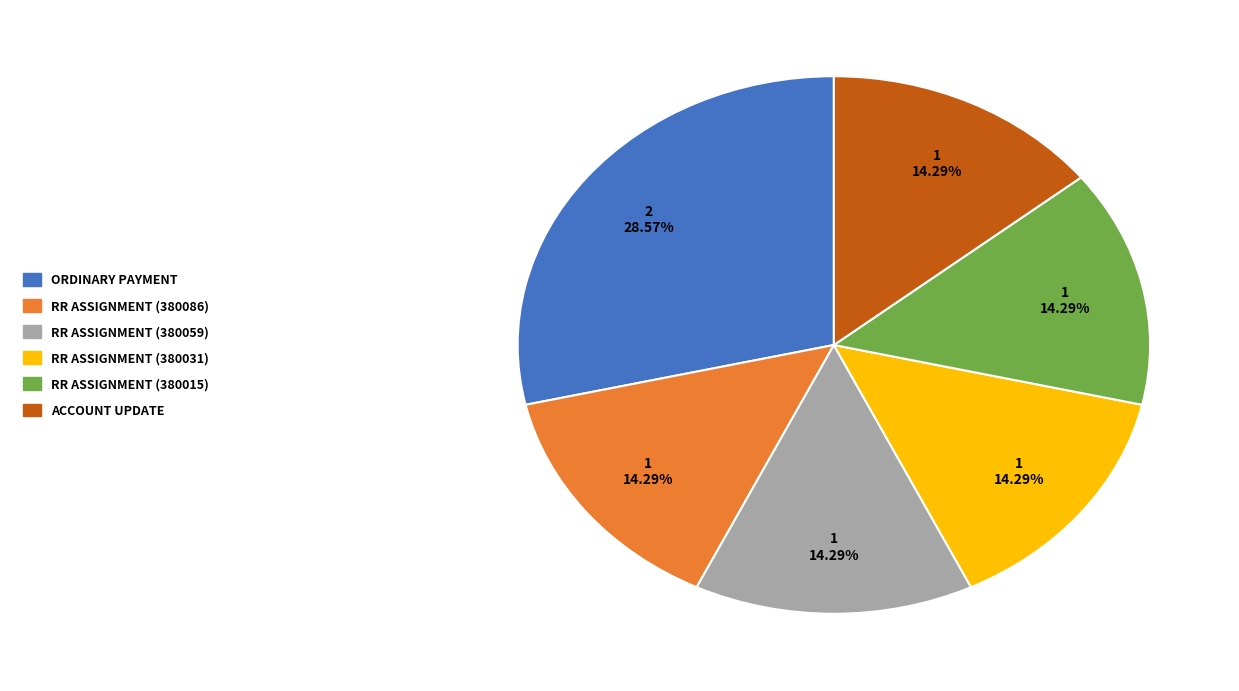

Does any single category account for the majority?

No